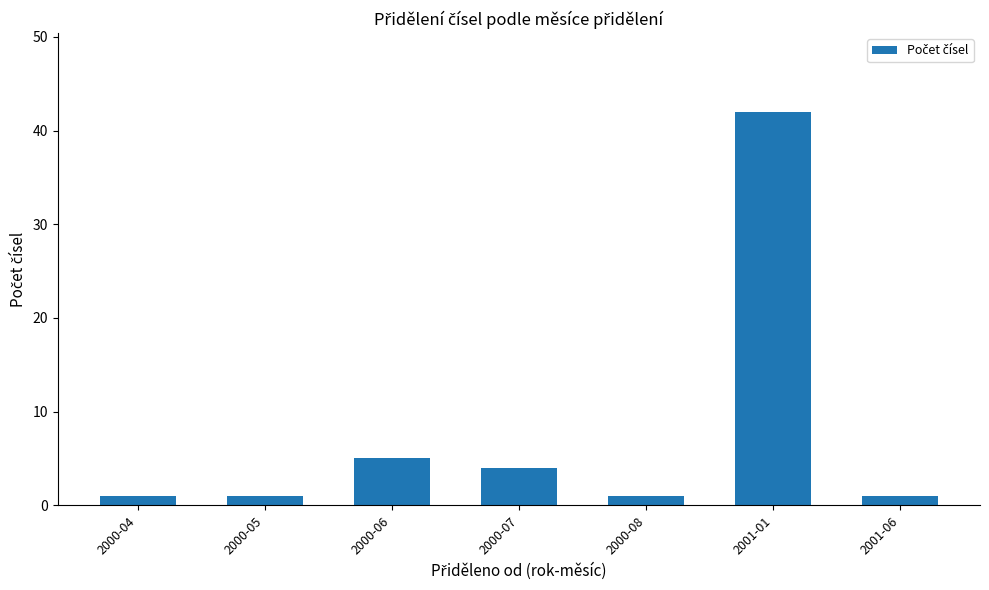

What is the label of the 5th bar from the right?

2000-06